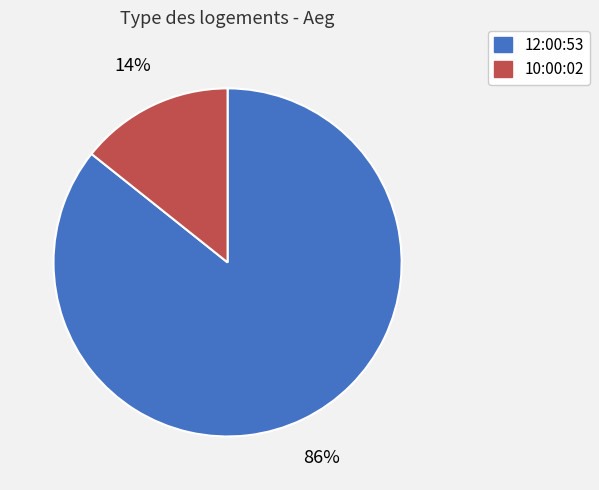

Which slice is the largest?

12:00:53